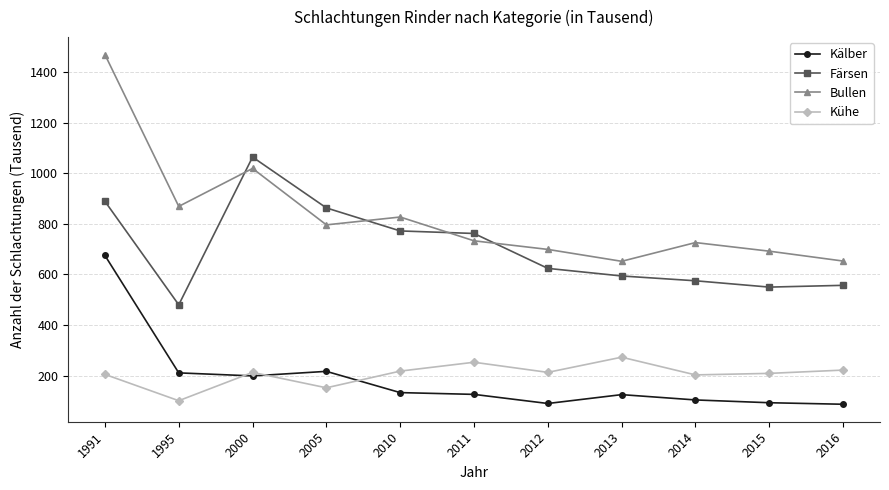

Read the Kühe value at 2014, to the nearest 5.

205